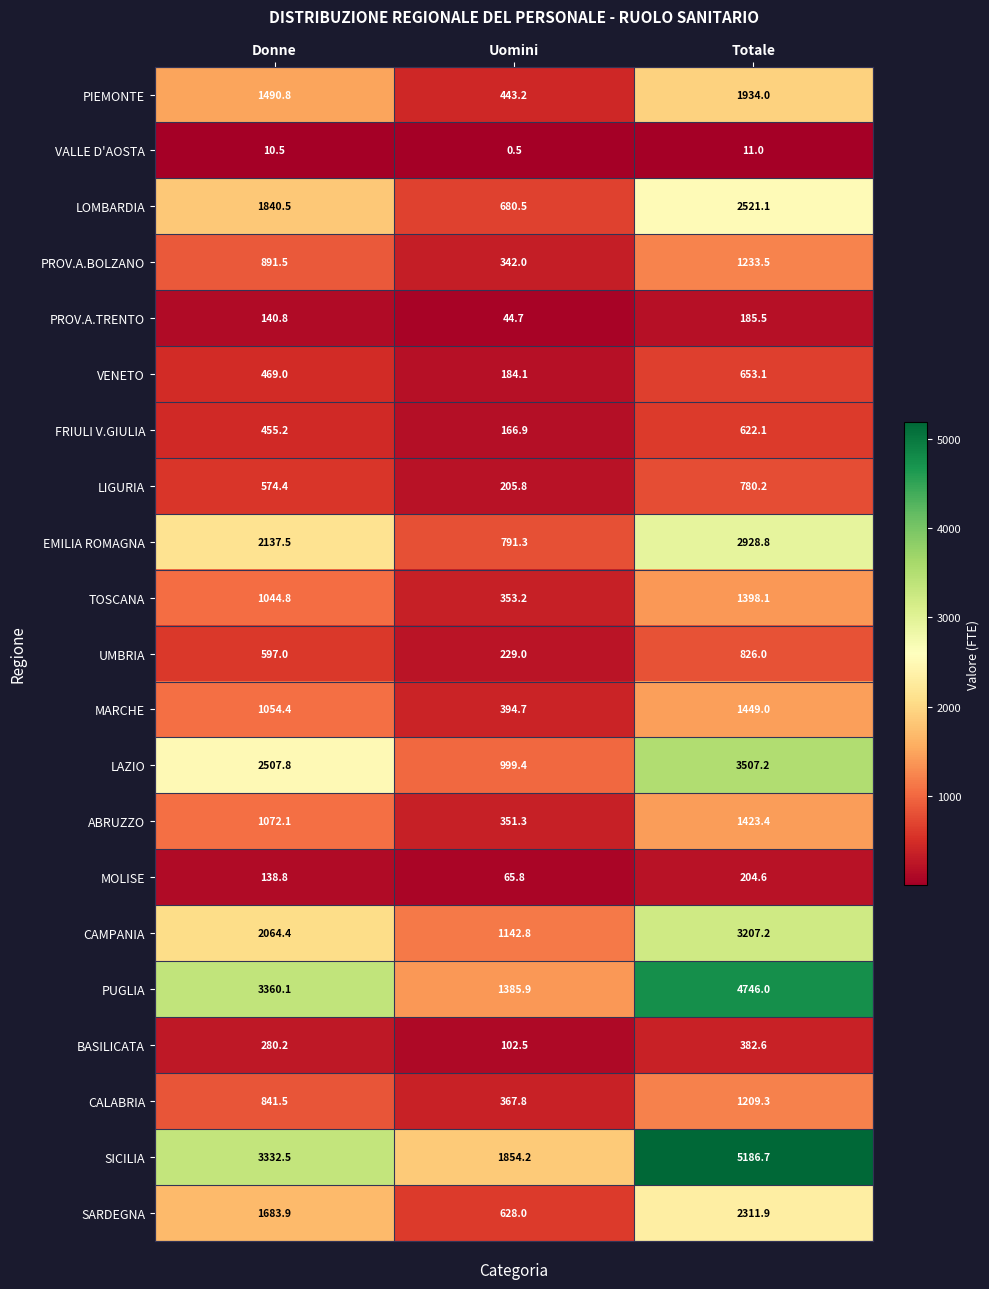

Which series changed the most between Donne and Totale?

SICILIA